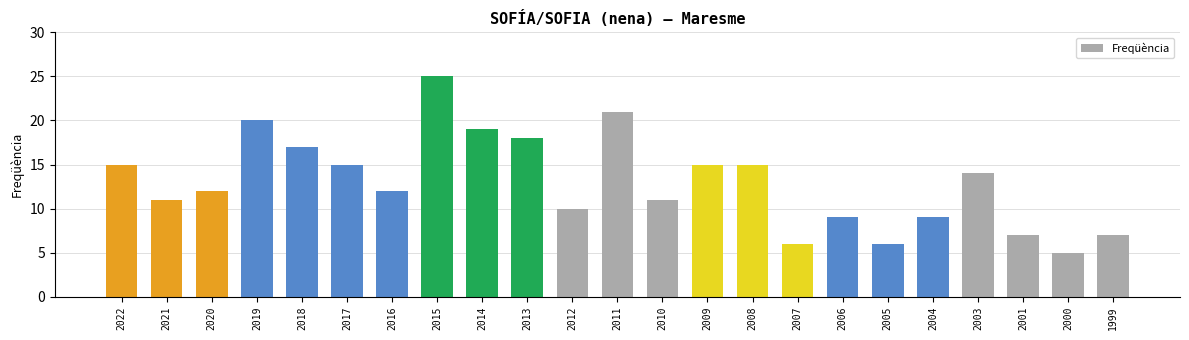

What is the difference between the values at 2020 and 2014?

7